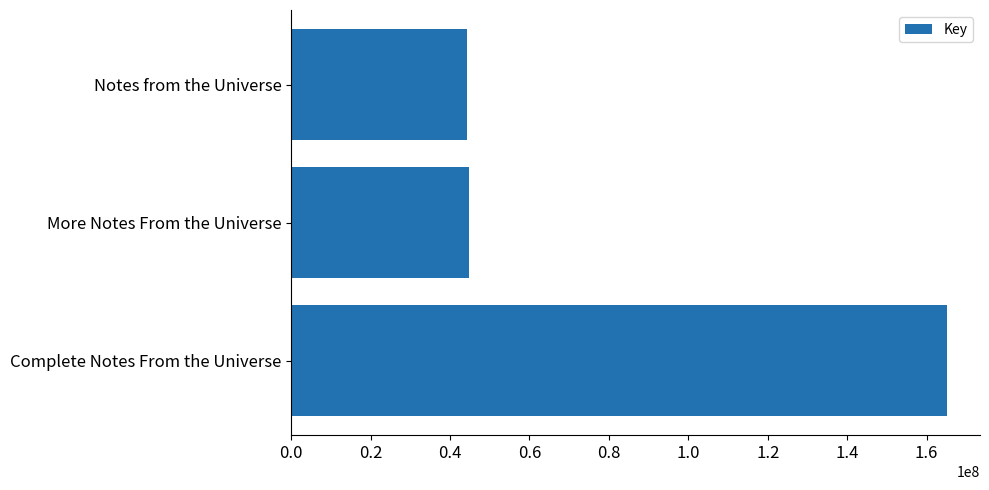

Where is the data nearest to the value 104716902?

More Notes From the Universe